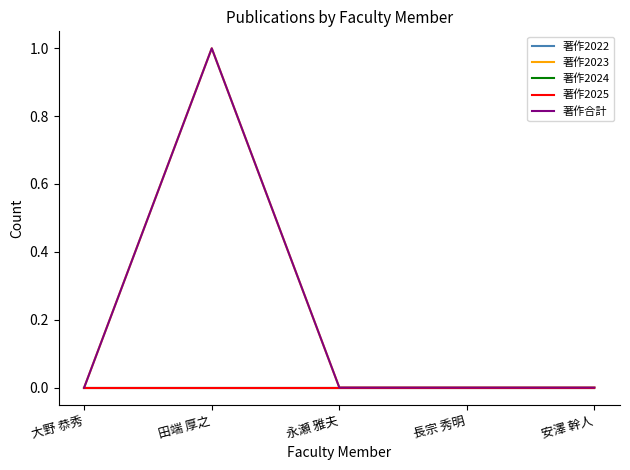

Does the chart display data point markers on the line(s)?

No